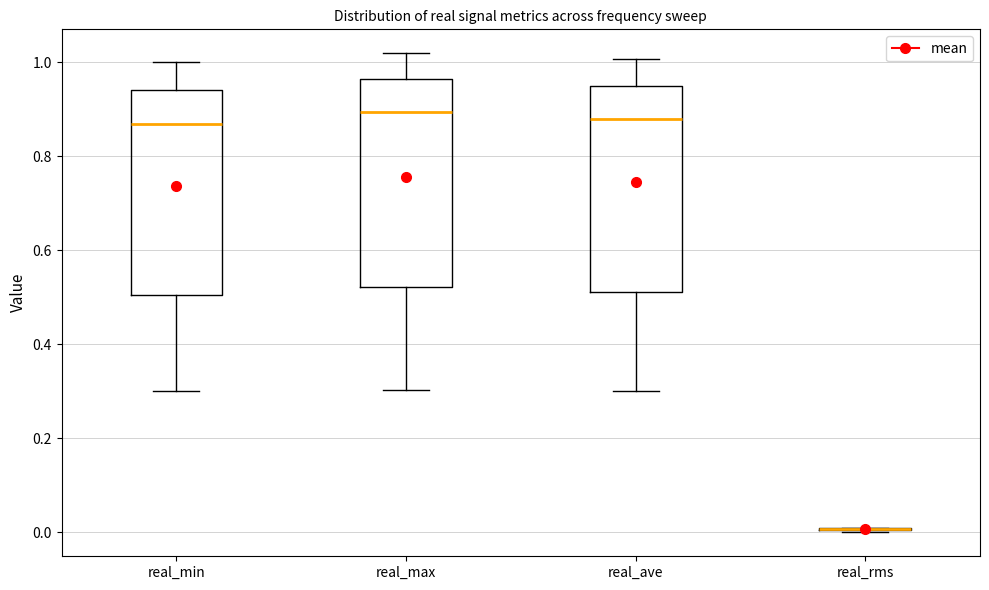

Where does the lower whisker of the box for real_min end on the y-axis? The values are not printed on the chart, so give them approximately, as read against the axis.

0.30